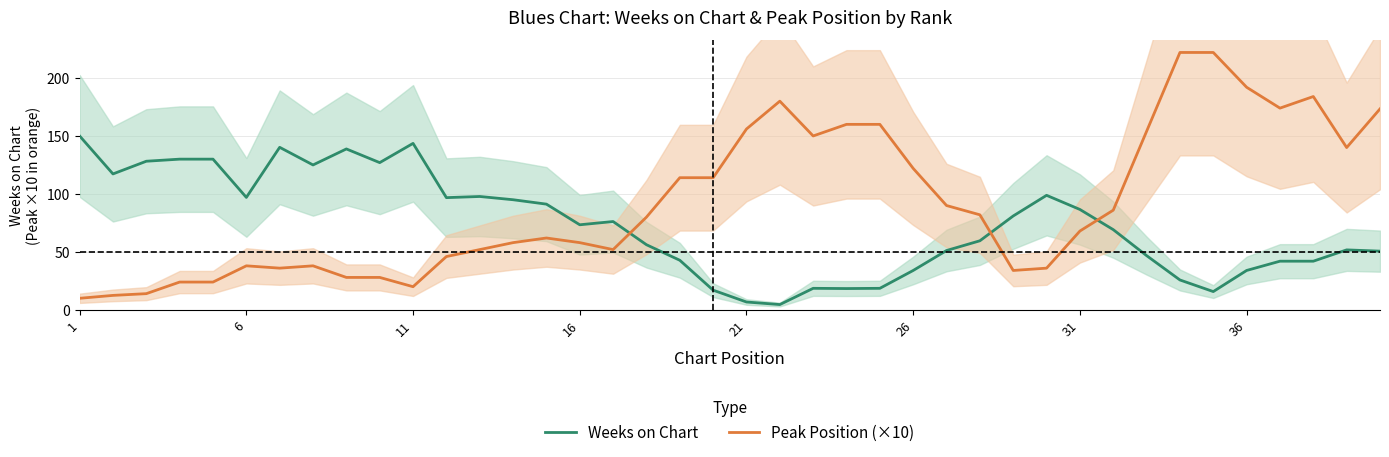

What is the minimum value for Weeks on Chart?

4.6